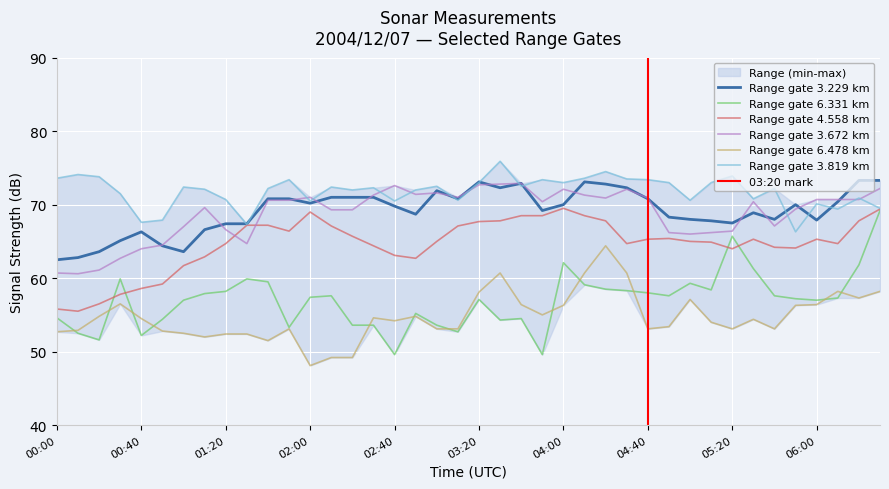

What is the maximum value shown in the chart?

75.9